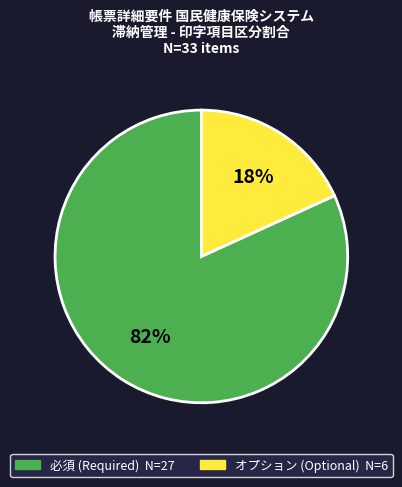

Count the number of slices in the pie.

2